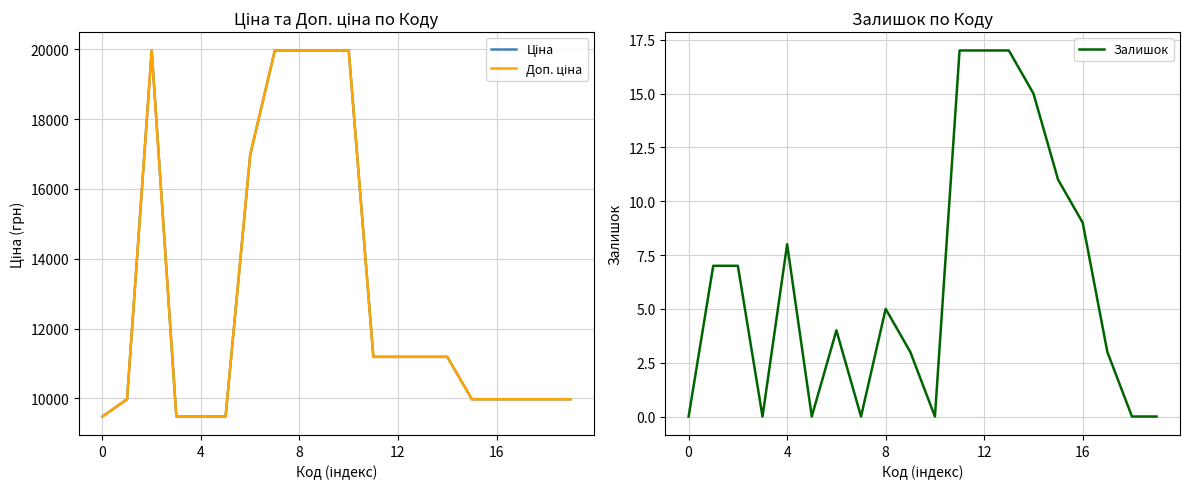

Read the Ціна value at 0.

9480.1